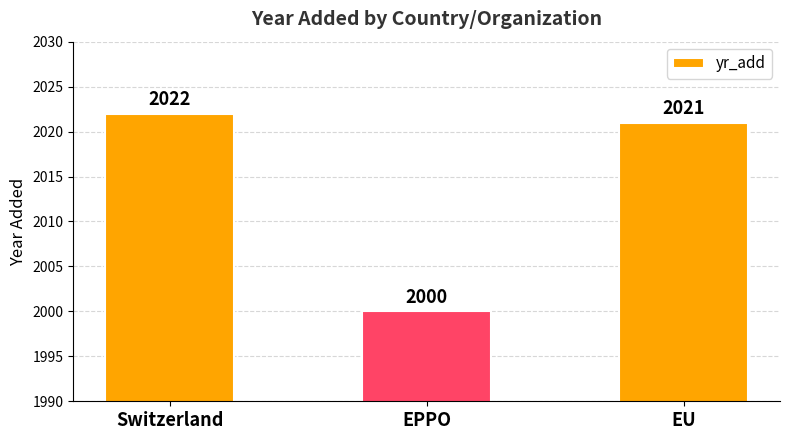

Is it true that the value at EPPO is 2000?

True